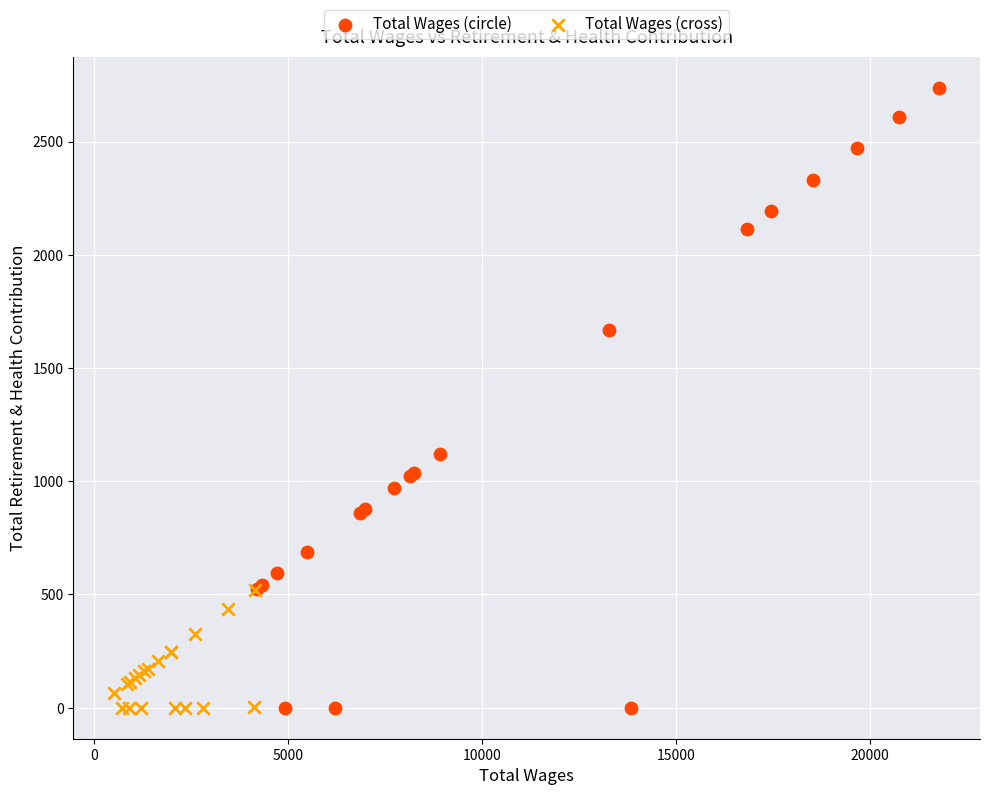

Which series has the widest spread of Y values?

Total Wages (circle)